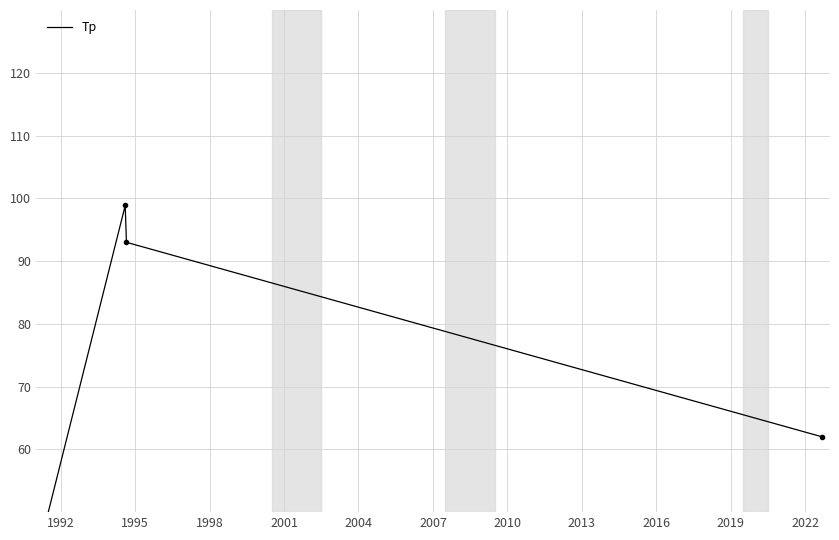

Read the value at 08/08/1994, to the nearest 10.

100